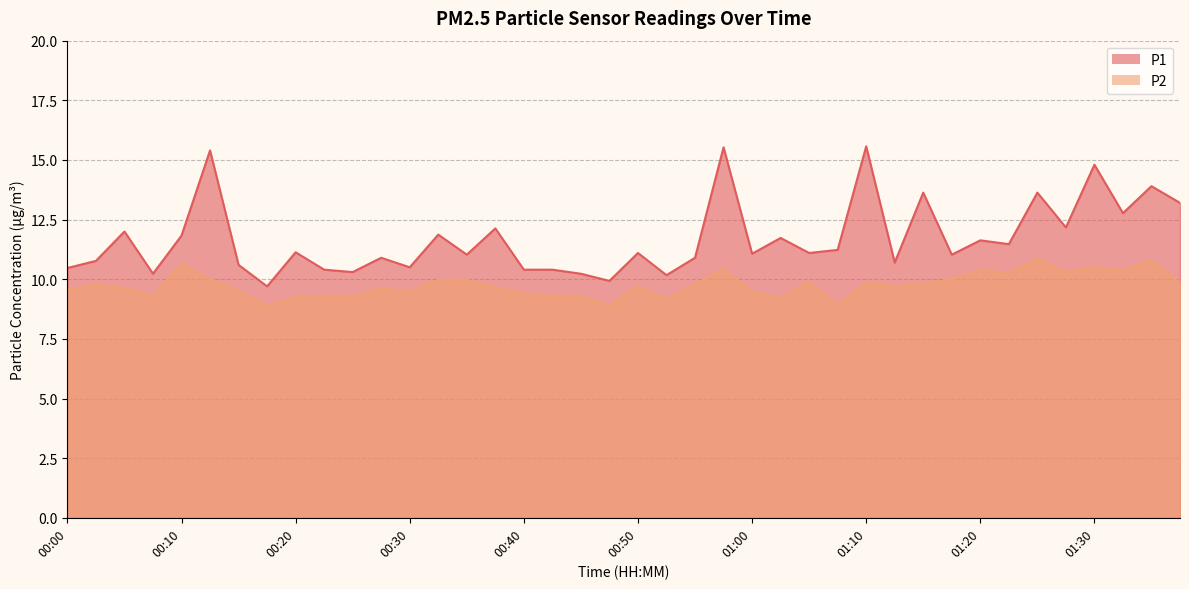

What are all the series names shown in the legend?

P1, P2